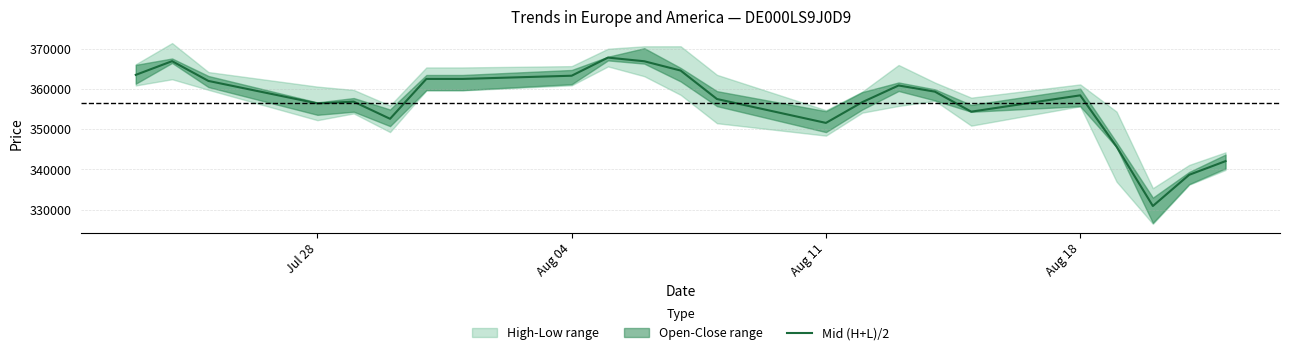

How many interior local valleys (lower than both neighbors) does the data have?

5